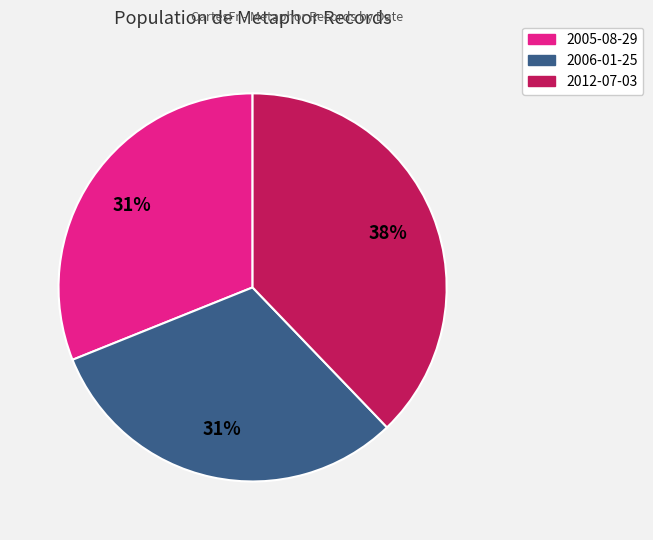

Which slice is the largest?

2012-07-03